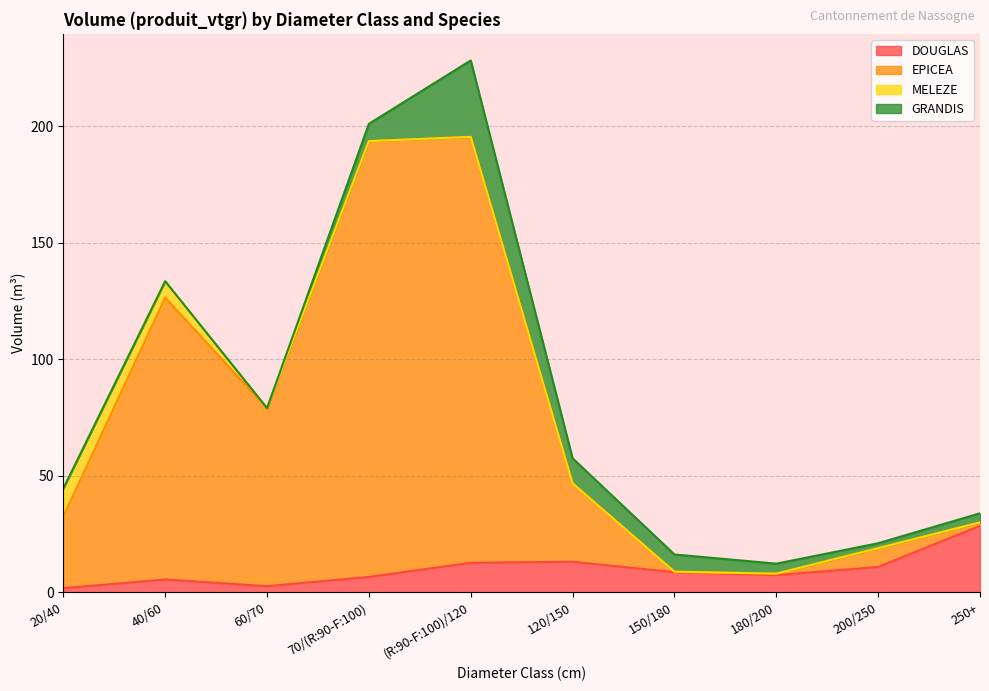

At how many categories does at least one series exceed 48?

4